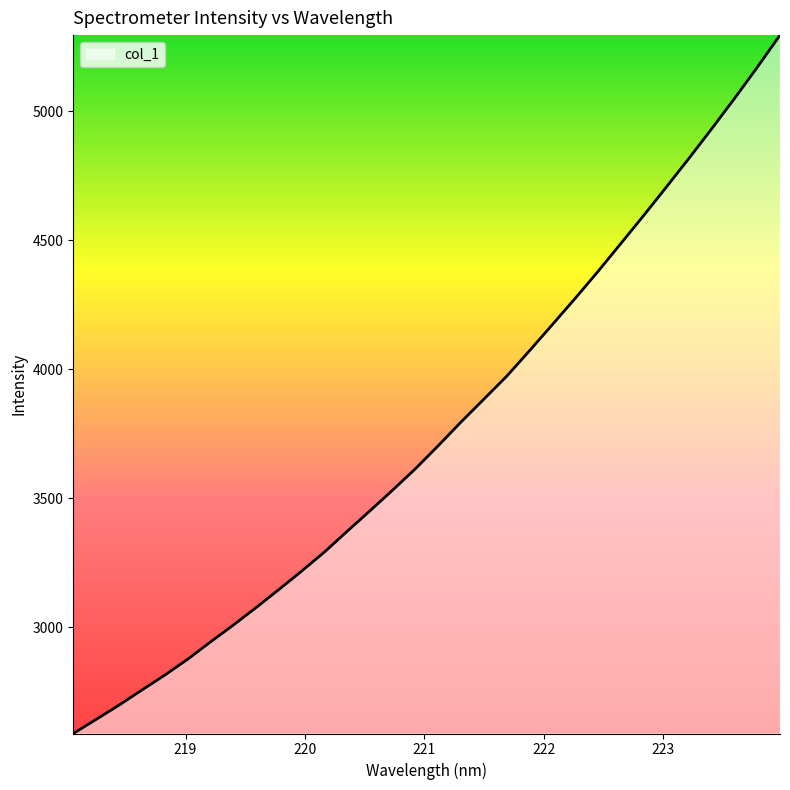

What is the difference between the maximum and minimum values?

2708.7